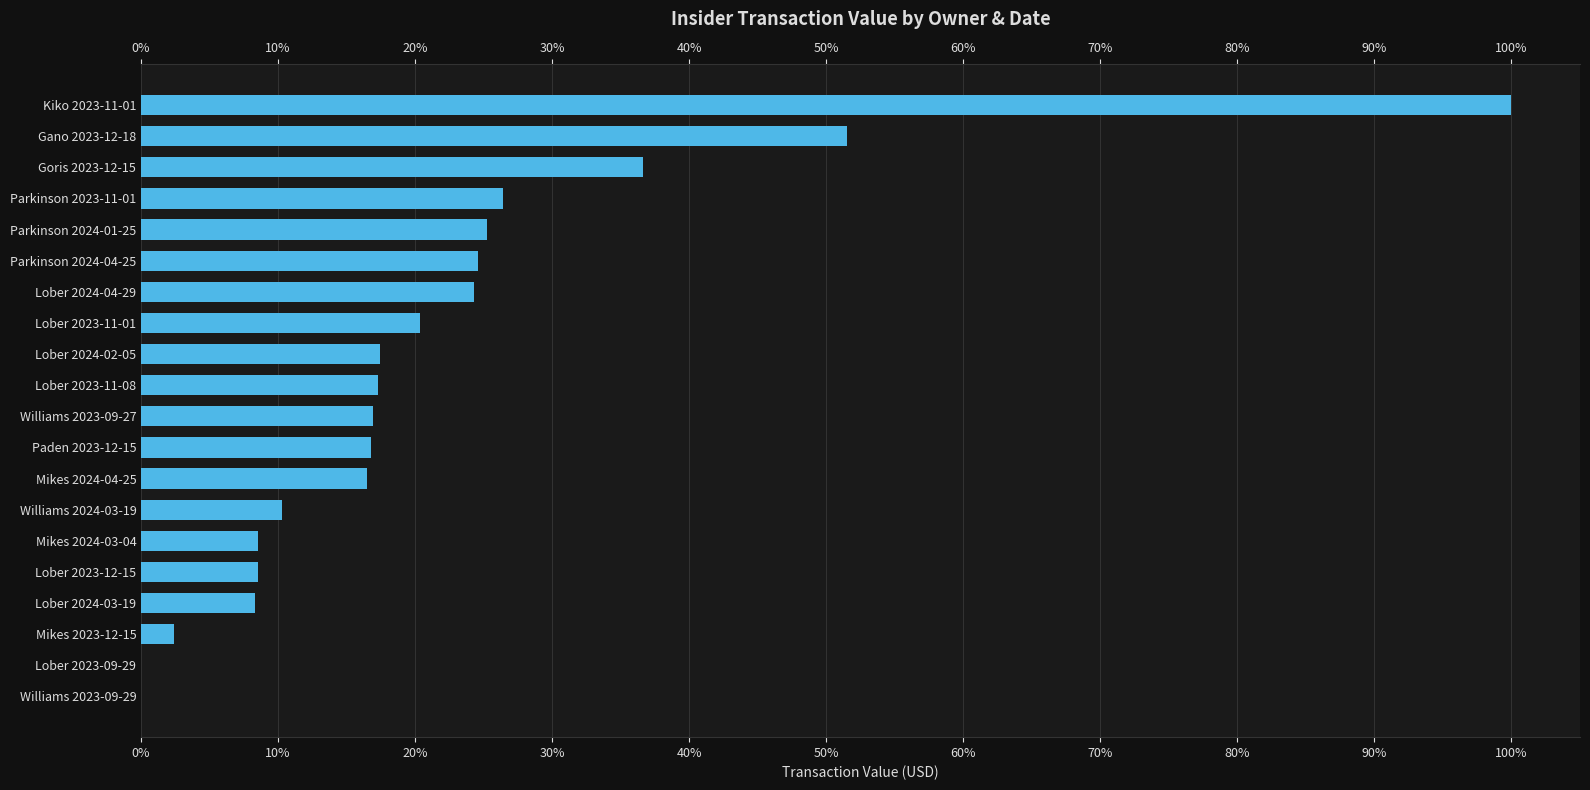

What is the ratio of the value at Mikes 2023-12-15 to the value at Lober 2023-12-15?

0.3